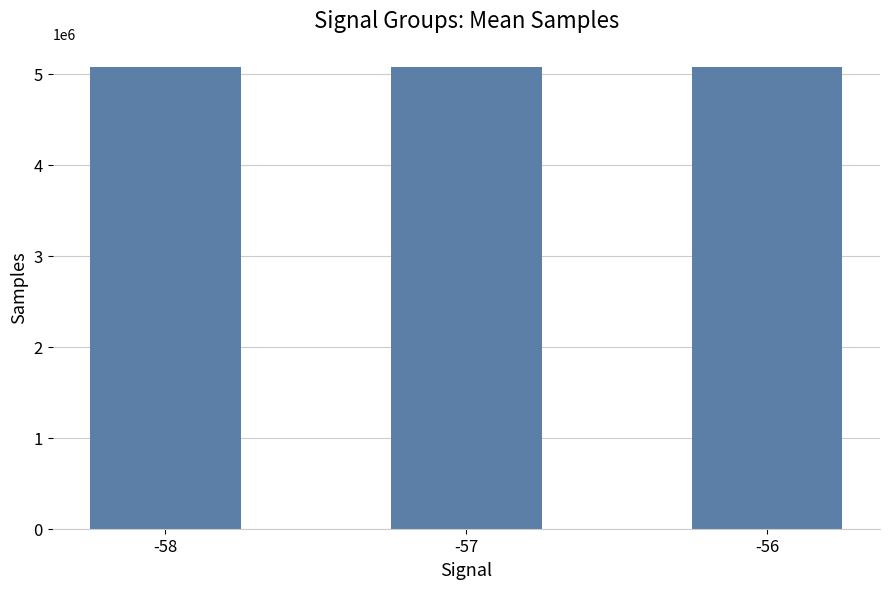

What is the value of the 2nd bar from the left?

5070617.0